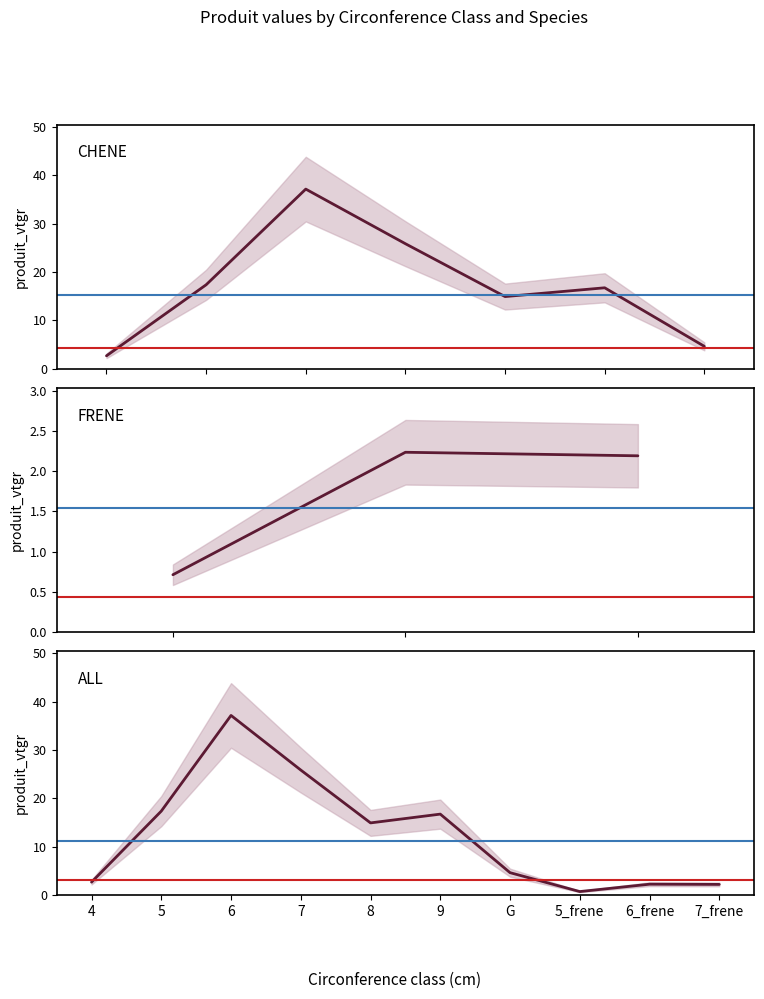

What is the difference between the second highest and minimum values in the produit_vtgr series?

25.1